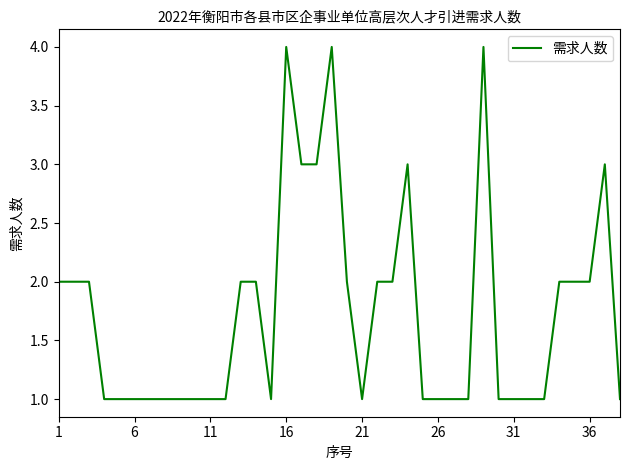

What is the maximum value shown in the chart?

4